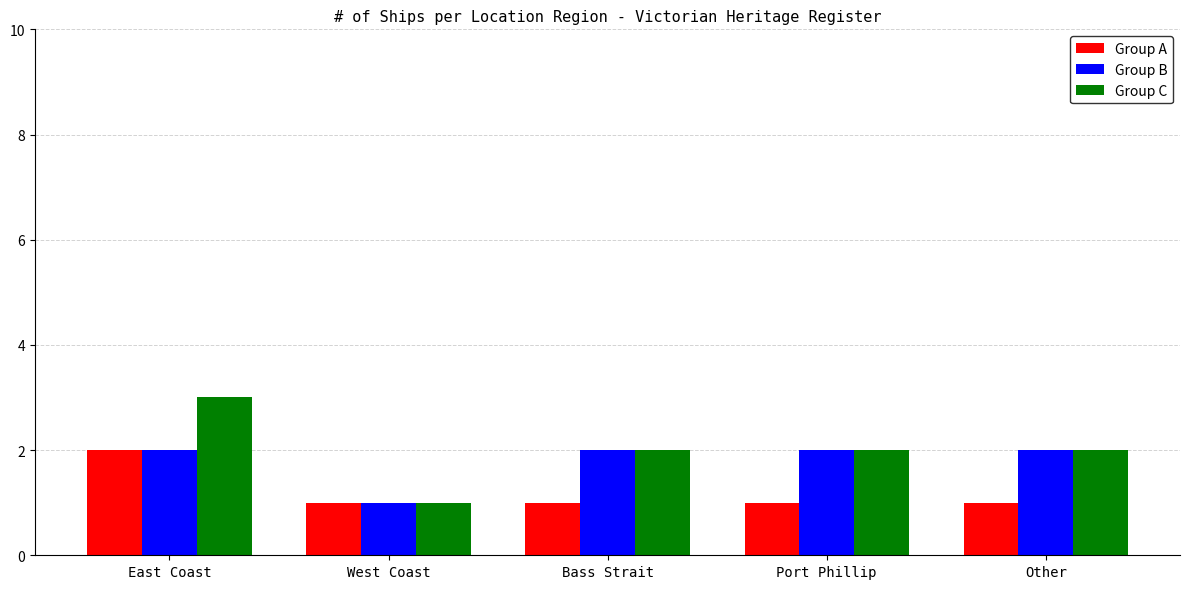

How many series are shown in this chart?

3